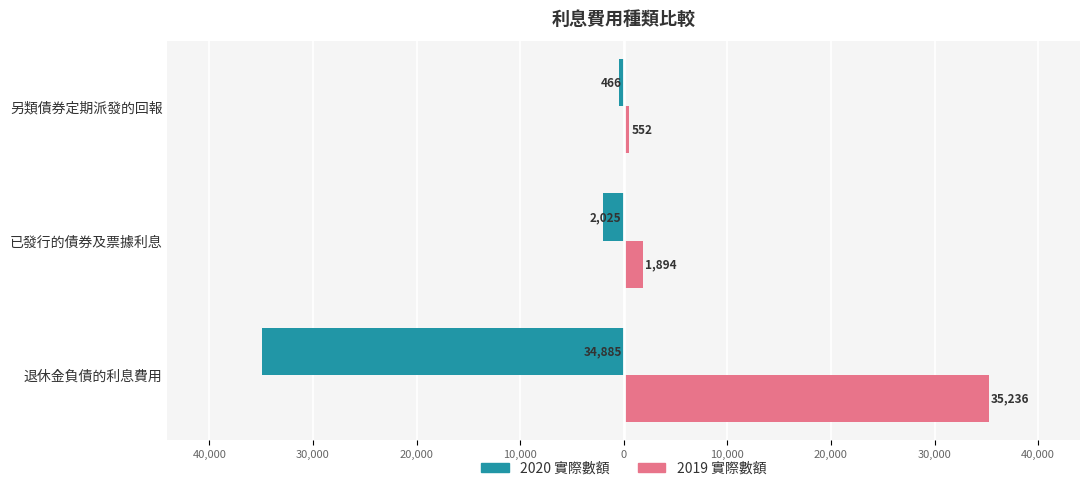

What is the maximum value for 2019 實際數額?

35236